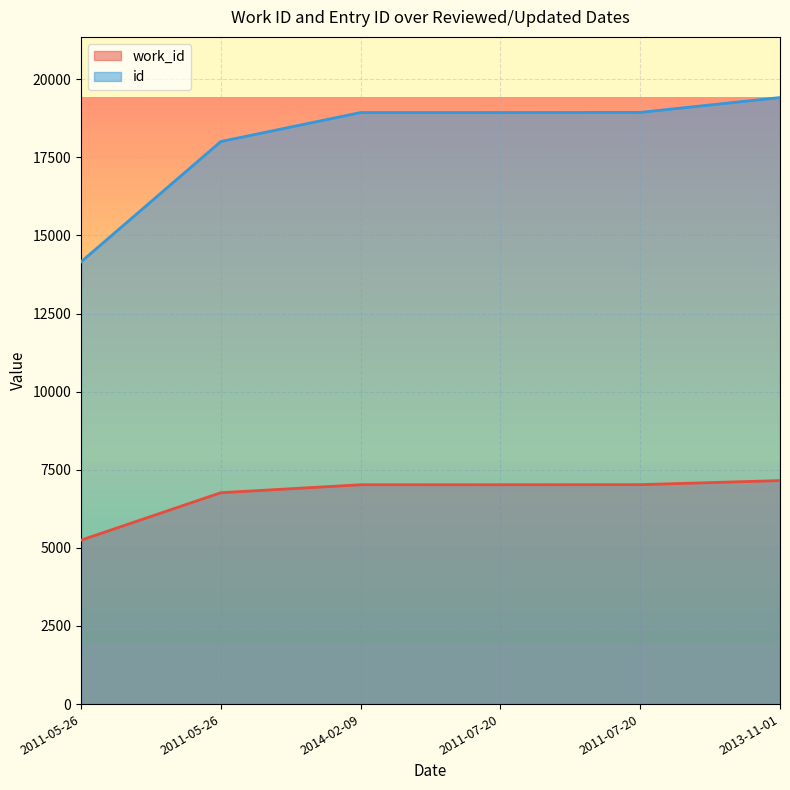

Reading right to left, list all the values displayed in this chart.

work_id: 7154	7024	7021	7020	6766	5247
id: 19414	18939	18935	18934	18006	14155